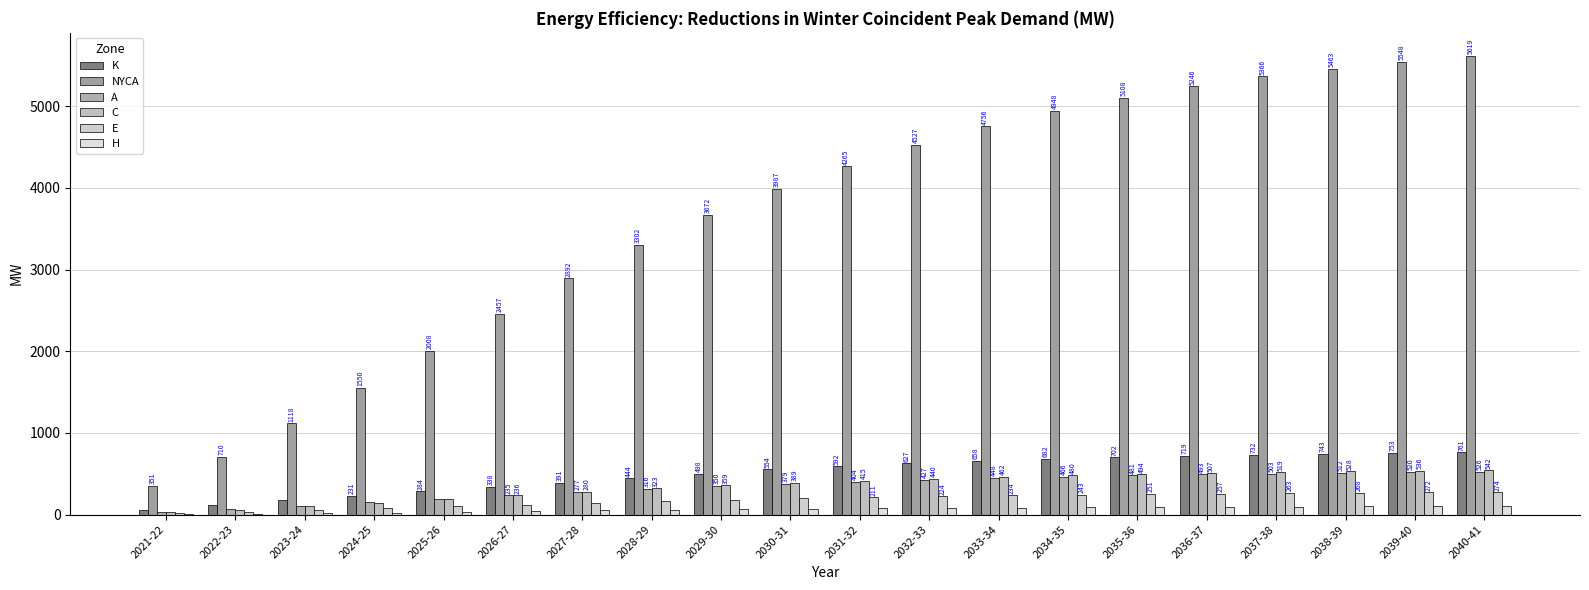

Does the chart contain stacked bars?

No